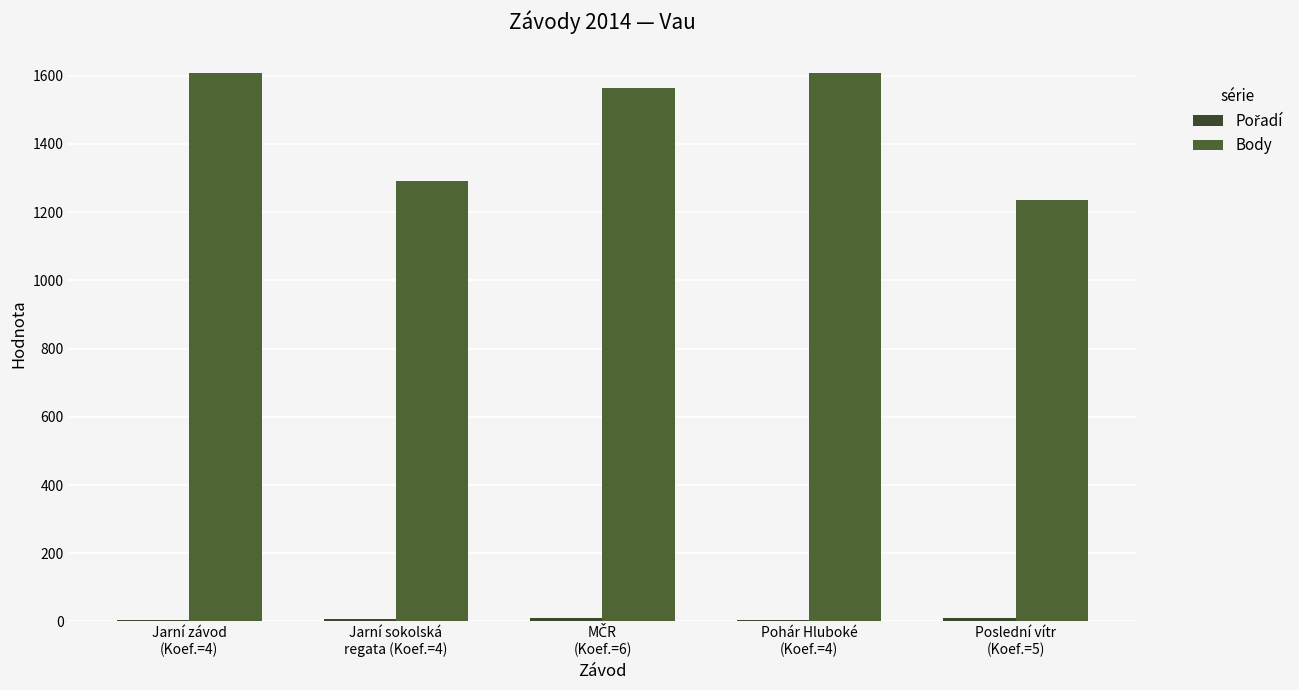

Are the bars grouped side by side (vs. stacked)?

Yes